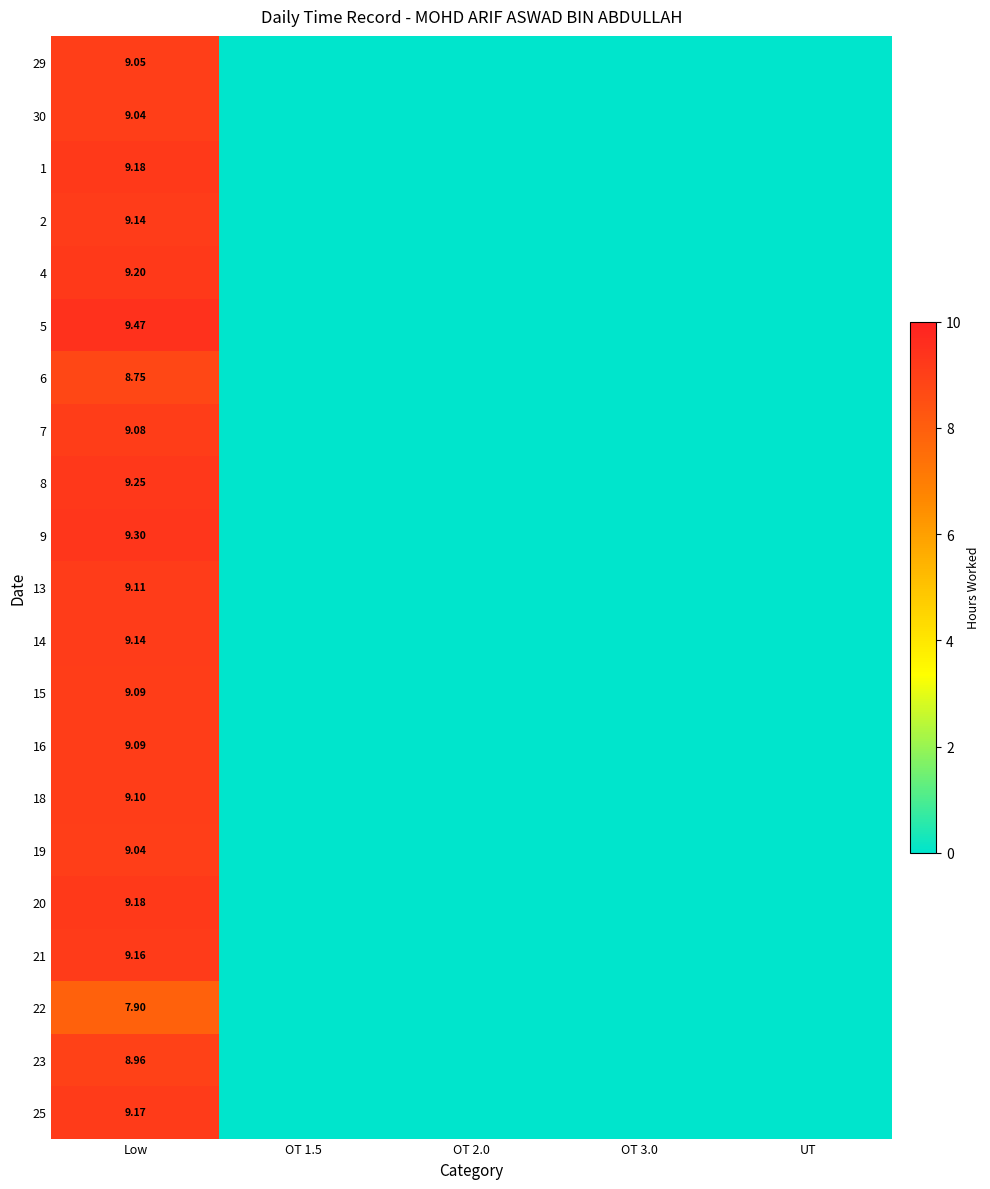

True or false: 23 has a value of 0.0 at OT 3.0.

True